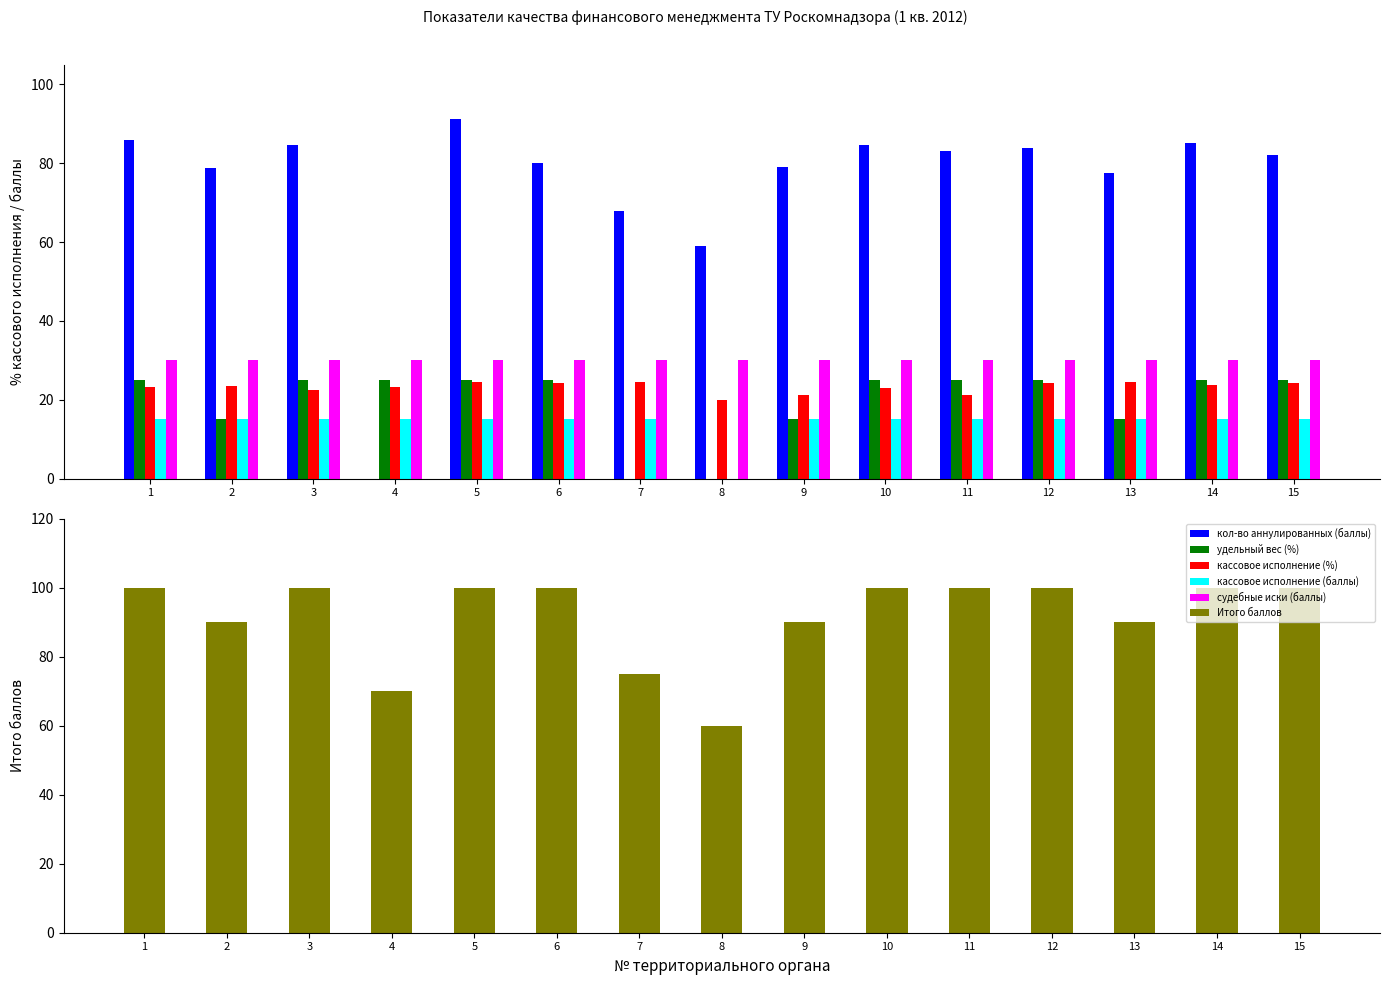

Reading left to right, list all the values displayed in this chart.

кол-во аннулированных (баллы): 1=86.0	2=78.9	3=84.5	4=0.0	5=91.3	6=80.2	7=67.8	8=59.1	9=79.0	10=84.6	11=83.0	12=83.8	13=77.5	14=85.0	15=82.1
удельный вес (%): 1=25.0	2=15.0	3=25.0	4=25.0	5=25.0	6=25.0	7=0.0	8=0.0	9=15.0	10=25.0	11=25.0	12=25.0	13=15.0	14=25.0	15=25.0
кассовое исполнение (%): 1=23.2	2=23.4	3=22.4	4=23.3	5=24.5	6=24.3	7=24.5	8=20.0	9=21.3	10=23.1	11=21.2	12=24.2	13=24.5	14=23.9	15=24.3
кассовое исполнение (баллы): 1=15.0	2=15.0	3=15.0	4=15.0	5=15.0	6=15.0	7=15.0	8=0.0	9=15.0	10=15.0	11=15.0	12=15.0	13=15.0	14=15.0	15=15.0
судебные иски (баллы): 1=30.0	2=30.0	3=30.0	4=30.0	5=30.0	6=30.0	7=30.0	8=30.0	9=30.0	10=30.0	11=30.0	12=30.0	13=30.0	14=30.0	15=30.0
Итого баллов: 1=100.0	2=90.0	3=100.0	4=70.0	5=100.0	6=100.0	7=75.0	8=60.0	9=90.0	10=100.0	11=100.0	12=100.0	13=90.0	14=100.0	15=100.0